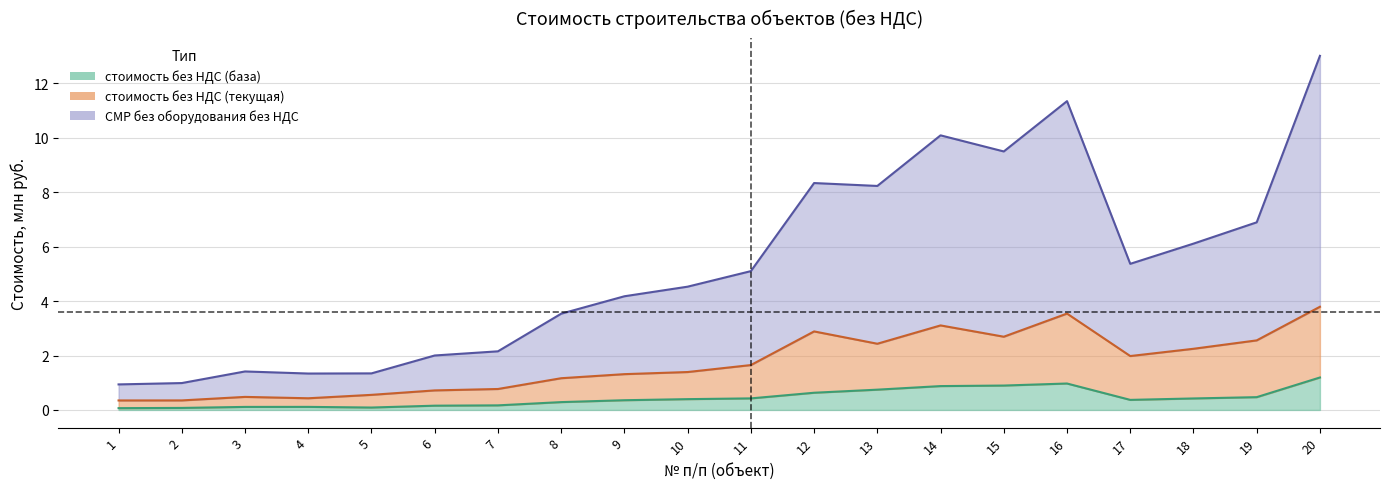

At which category is the sum across all series the highest?

20